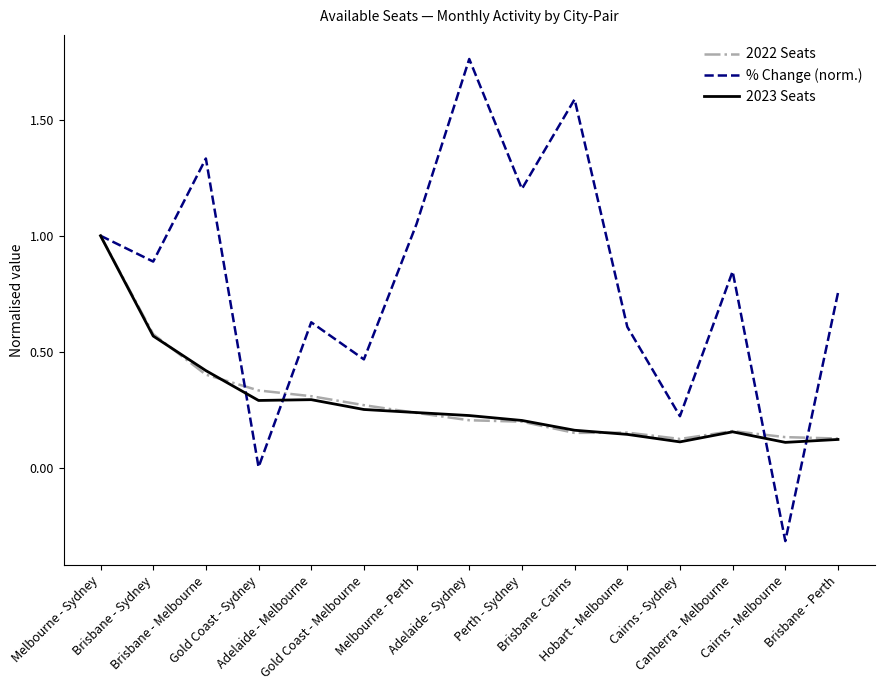

What are all the series names shown in the legend?

2022 Seats, % Change (norm.), 2023 Seats